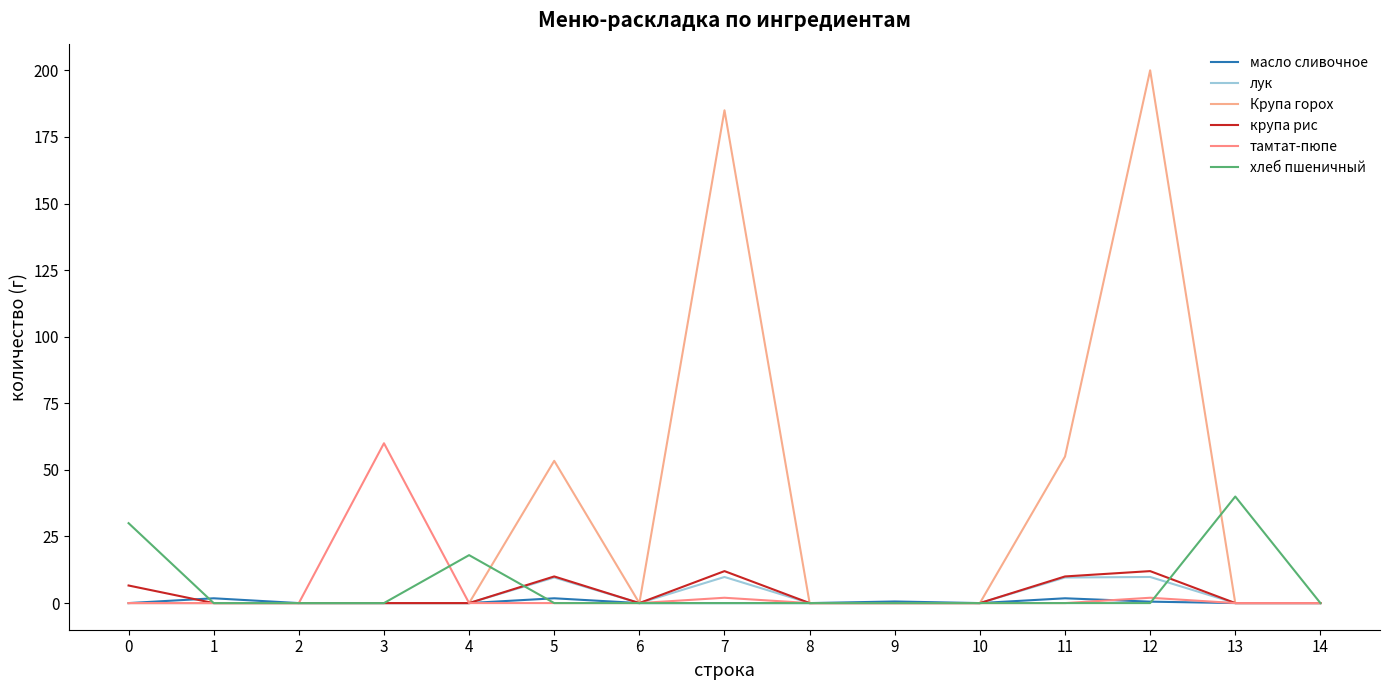

How many lines are shown in the chart?

6